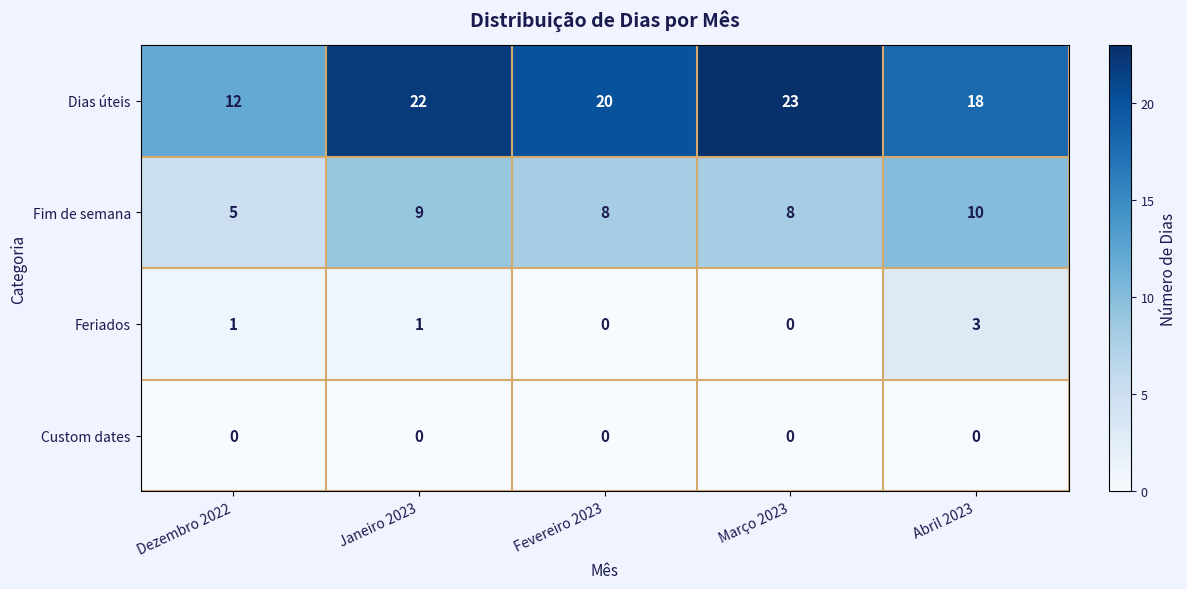

What is the maximum value shown in the chart?

23